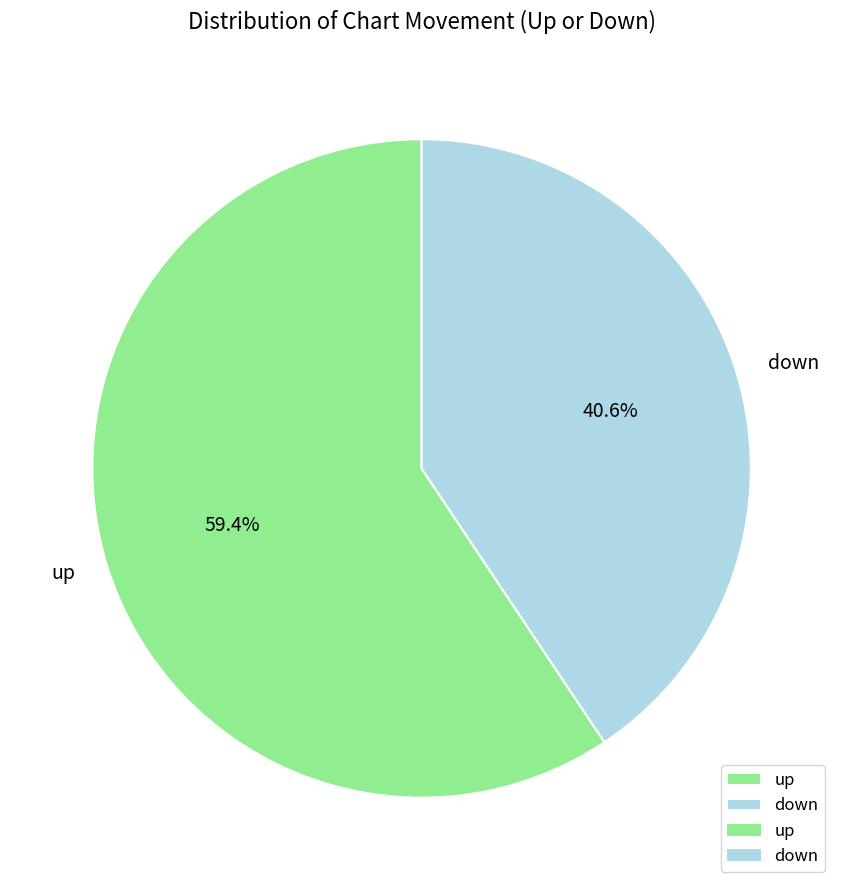

Is there a majority slice in this chart?

Yes